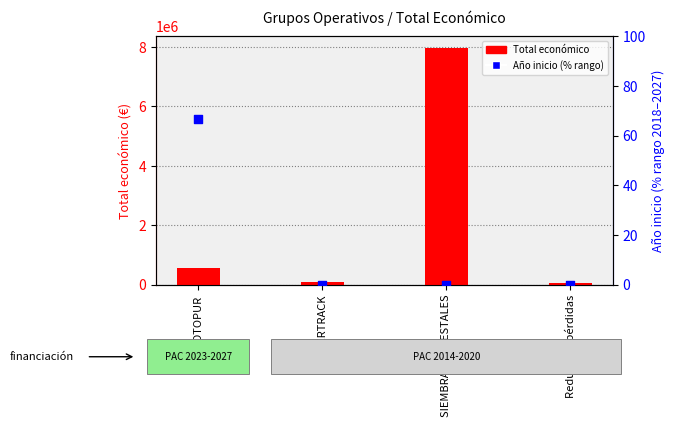

Which series has the largest total across all categories?

Total económico